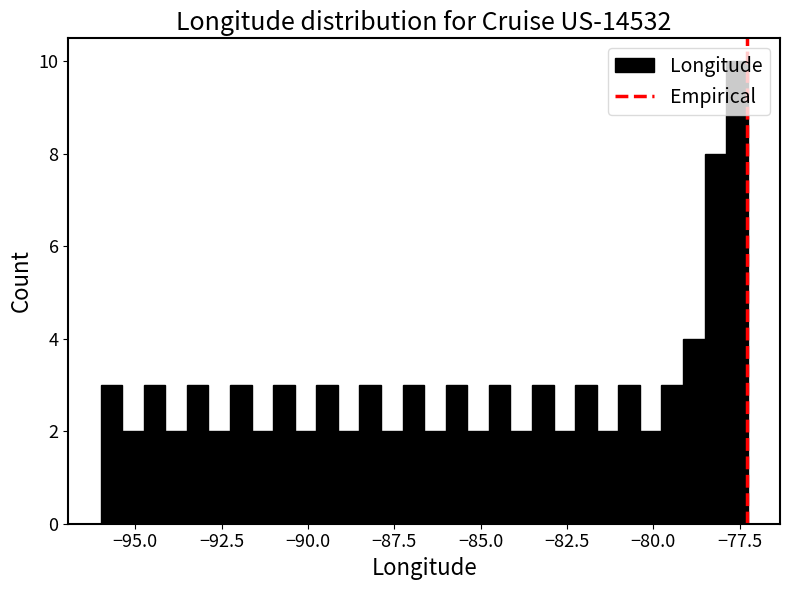

Read against the x-axis, roughly where is the centre of the tallest bar?

-77.5